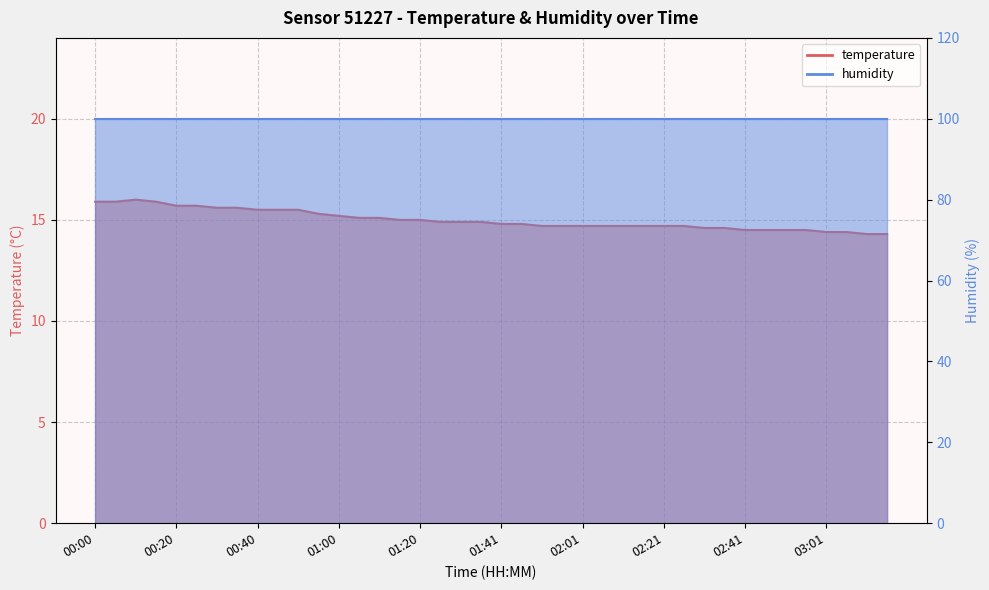

How many points are higher than both their immediate neighbors (excluding endpoints)?

1